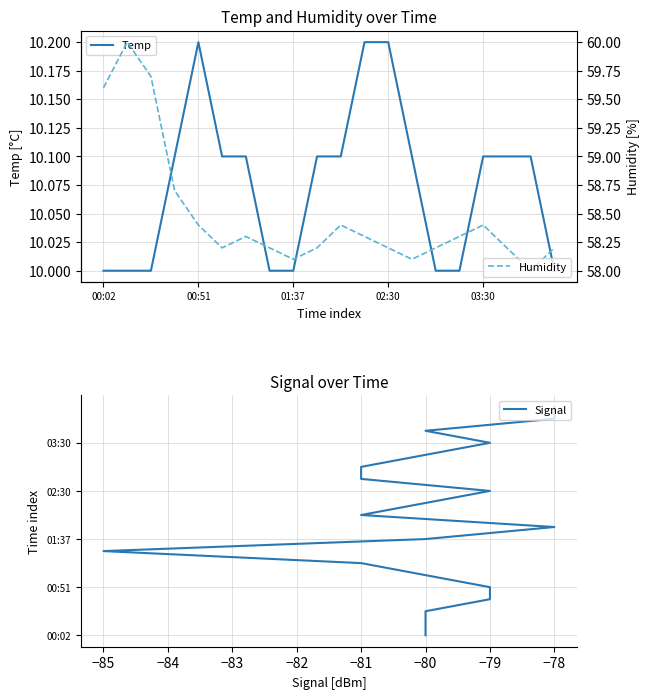

Reading left to right, transcribe all the data shown in this chart.

Temp: 10.0	10.0	10.0	10.1	10.2	10.1	10.1	10.0	10.0	10.1	10.1	10.2	10.2	10.1	10.0	10.0	10.1	10.1	10.1	10.0
Signal: 0.0	1.0	2.0	3.0	4.0	5.0	6.0	7.0	8.0	9.0	10.0	11.0	12.0	13.0	14.0	15.0	16.0	17.0	18.0	19.0
Humidity: 59.6	60.0	59.7	58.7	58.4	58.2	58.3	58.2	58.1	58.2	58.4	58.3	58.2	58.1	58.2	58.3	58.4	58.2	58.0	58.2